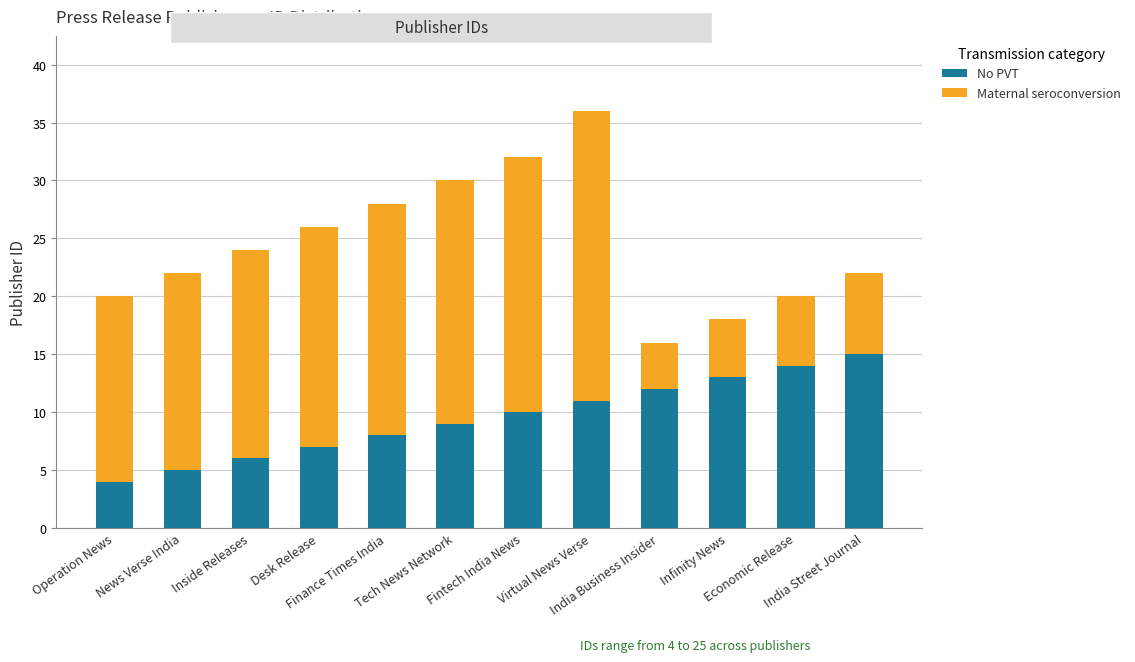

True or false: No PVT has a value of 14 at Economic Release.

True